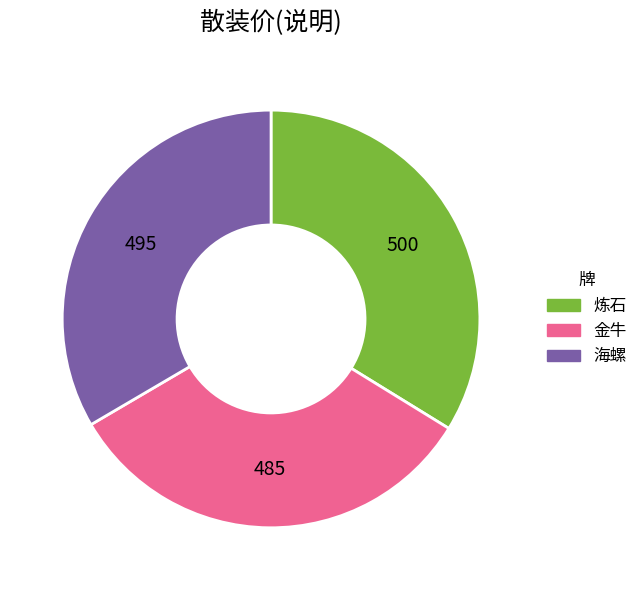

Which slice is the smallest?

金牛